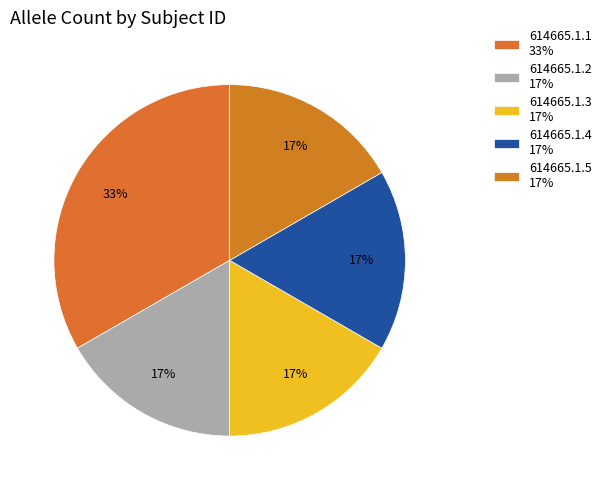

True or false: 614665.1.1 accounts for 21% of the total.

False